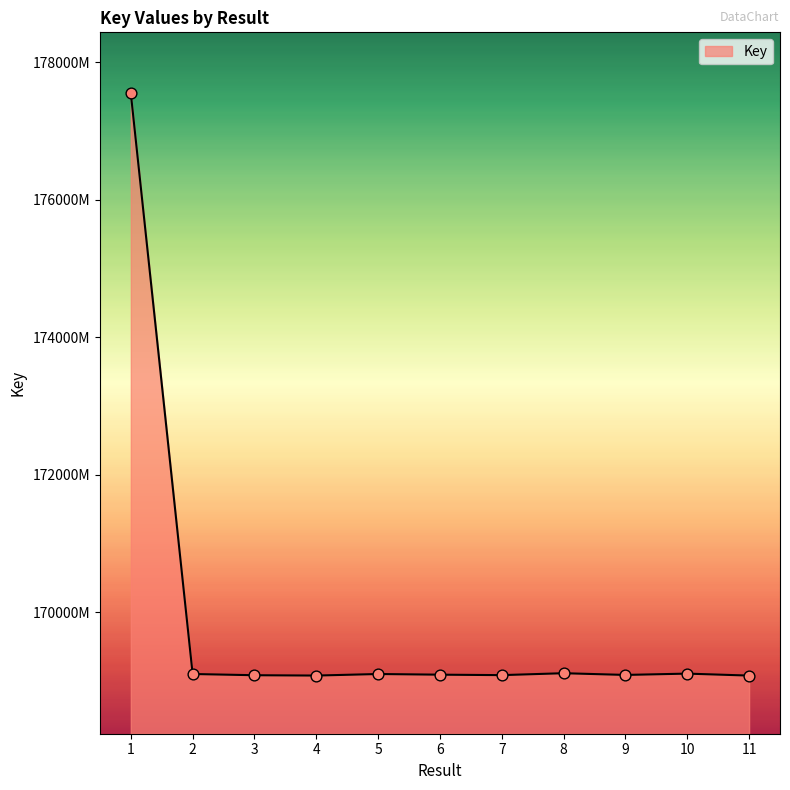

What is the ratio of the value at 8 to the value at 5?

1.0